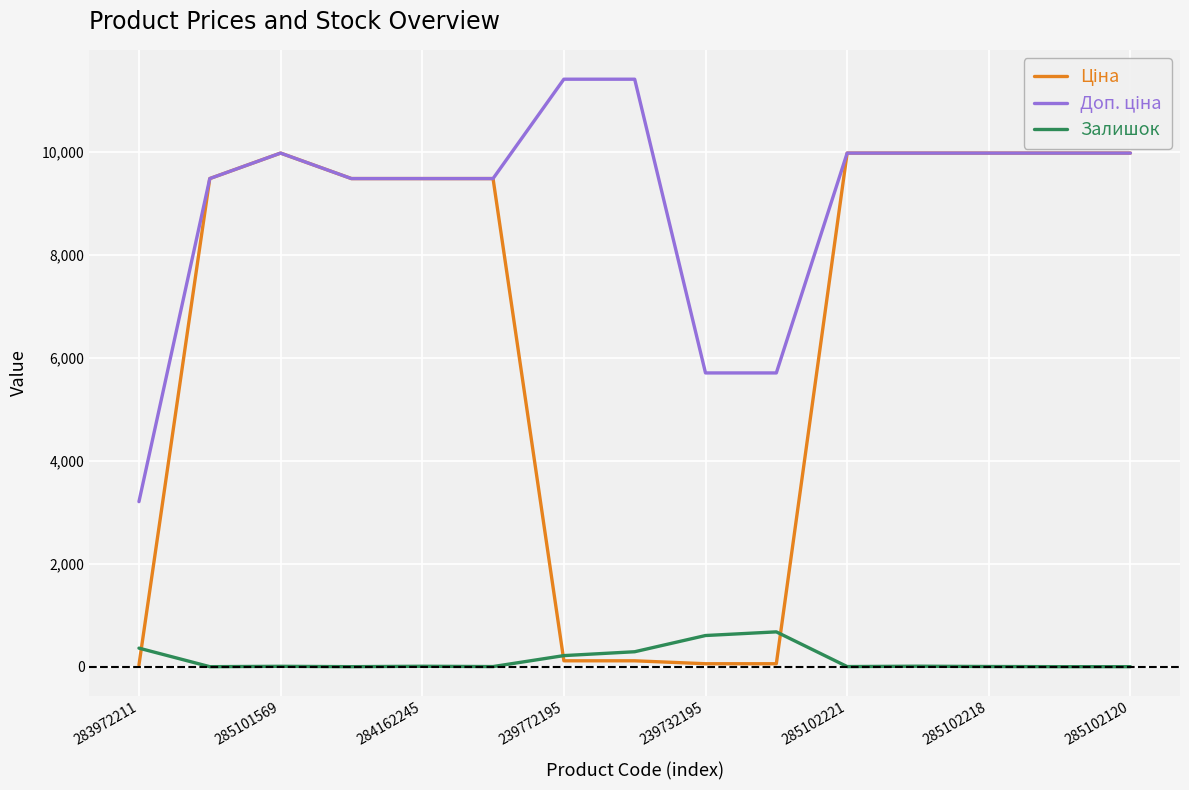

At how many categories does at least one series exceed 2887?

15